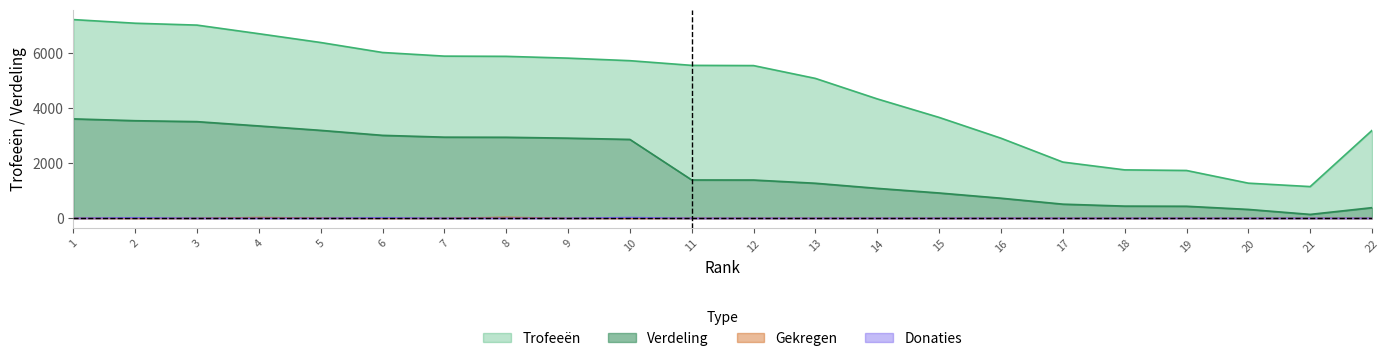

True or false: Donaties has a value of -13 at 19.

False